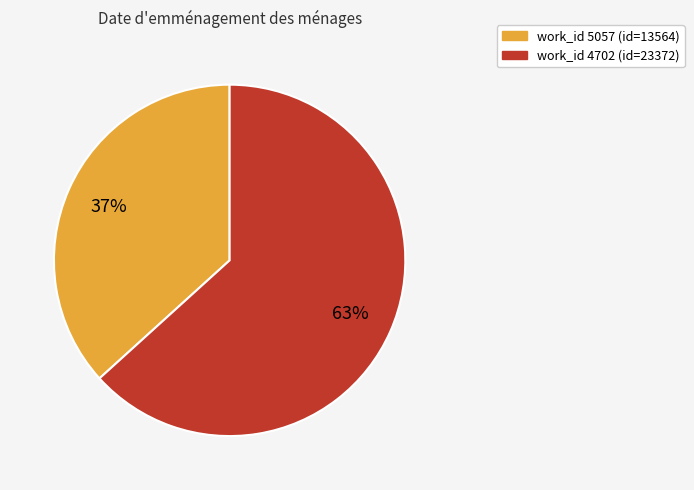

To the nearest percent, what is the average slice percentage?

50%